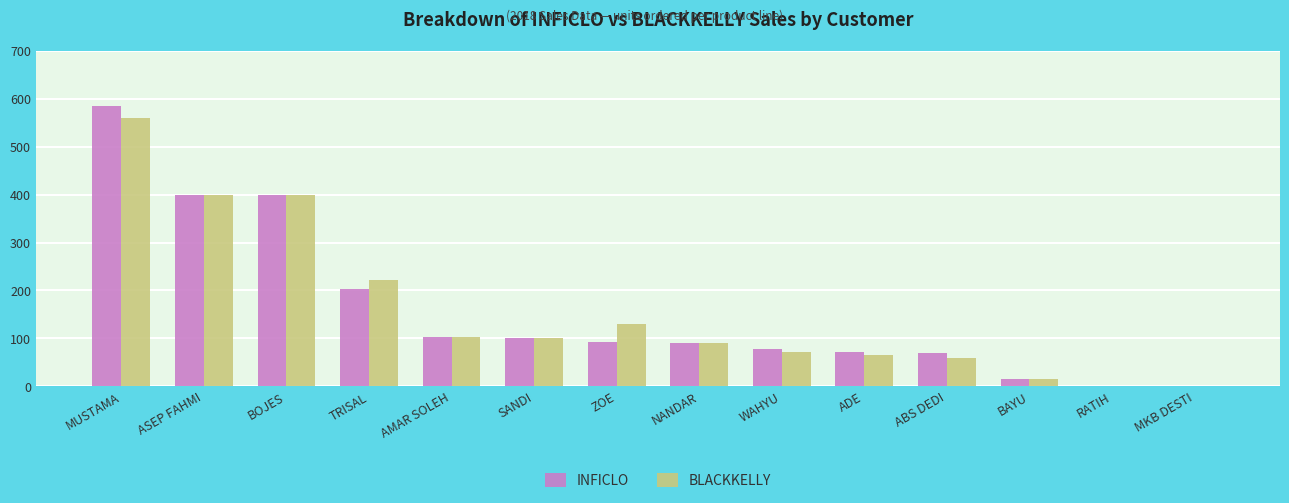

Are the bars horizontal?

No